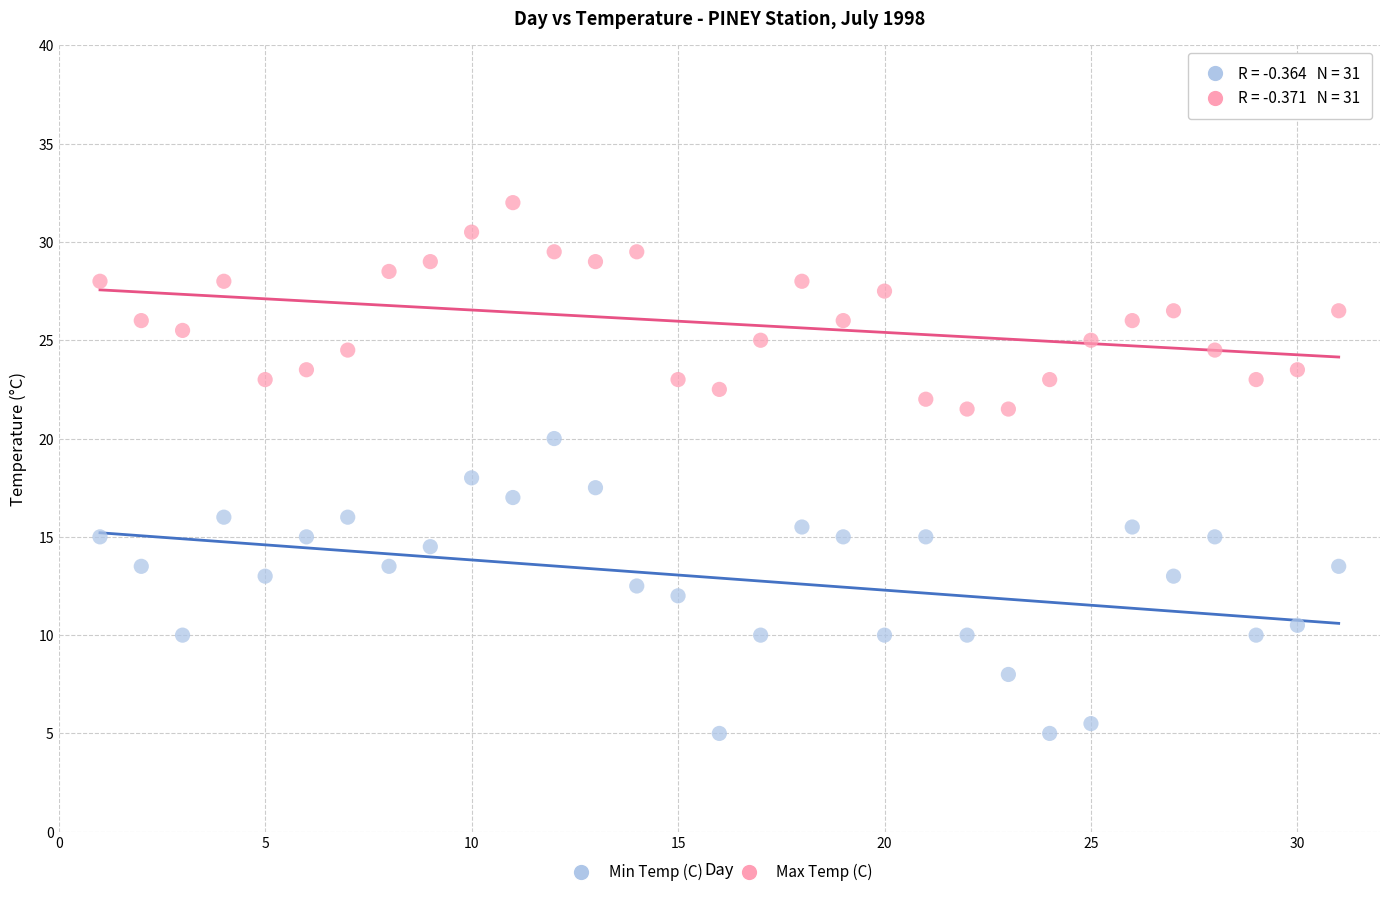

Which series contains the highest Y value?

Max Temp (C)